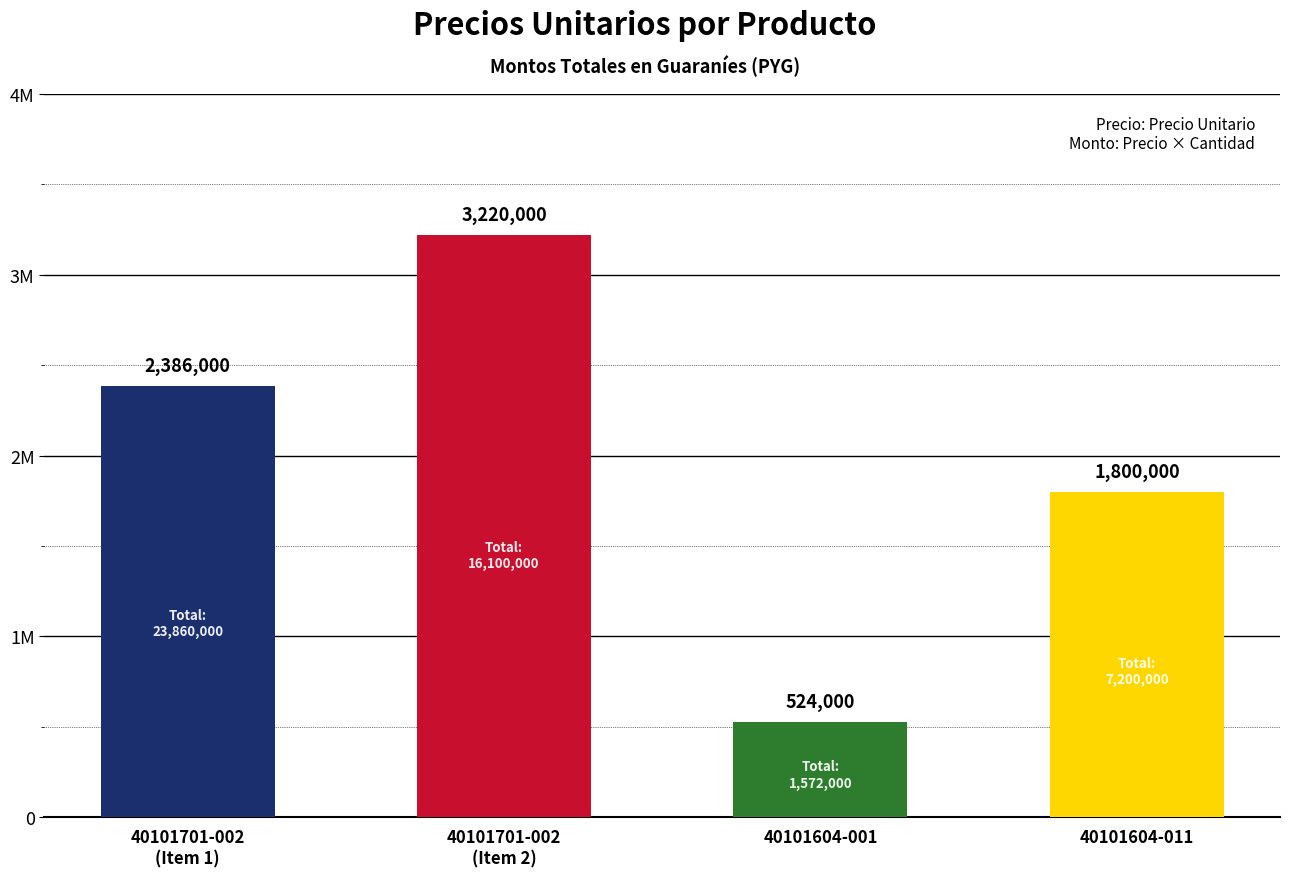

The chart shows a value of 2386000 at 40101701-002 (1). True or false?

True